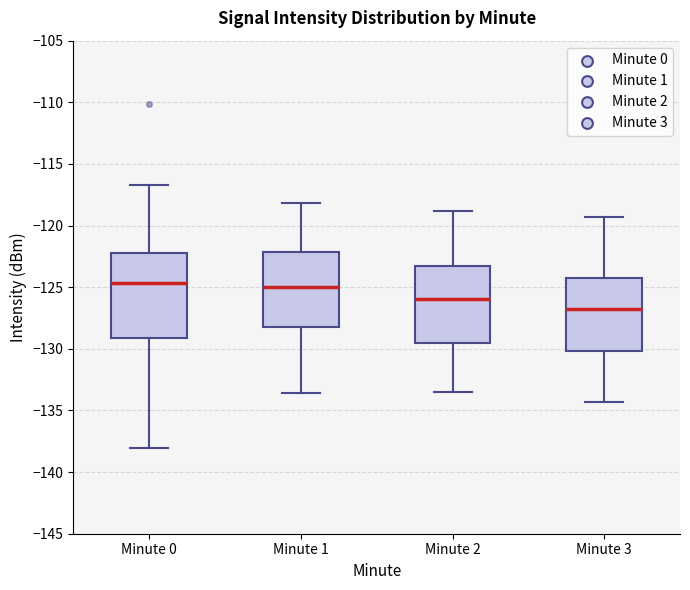

Which box's median line is the lowest?

Minute 3